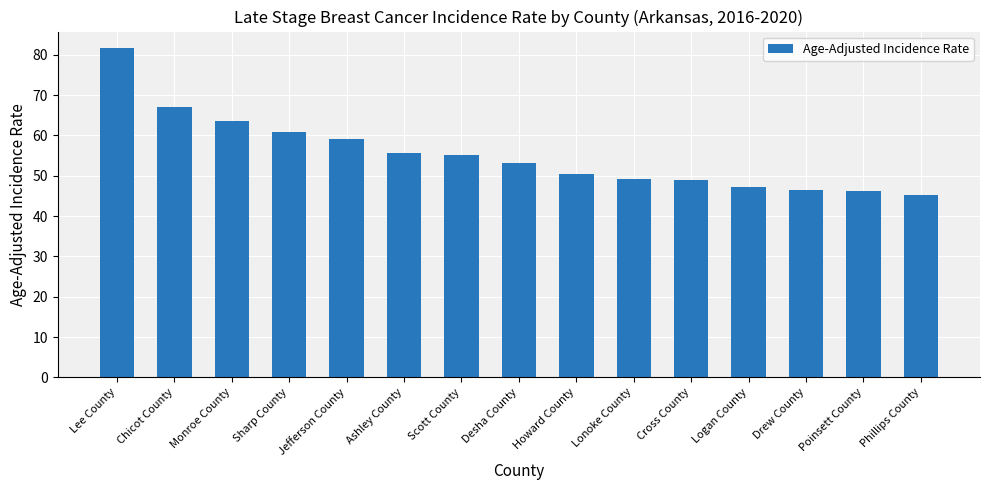

What is the difference between the second highest and minimum values?

21.7